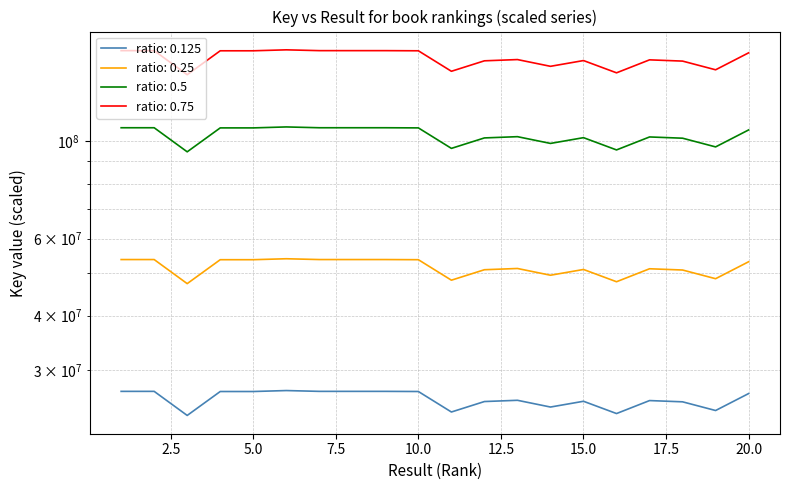

Which has a higher value, 5 or 17?

5